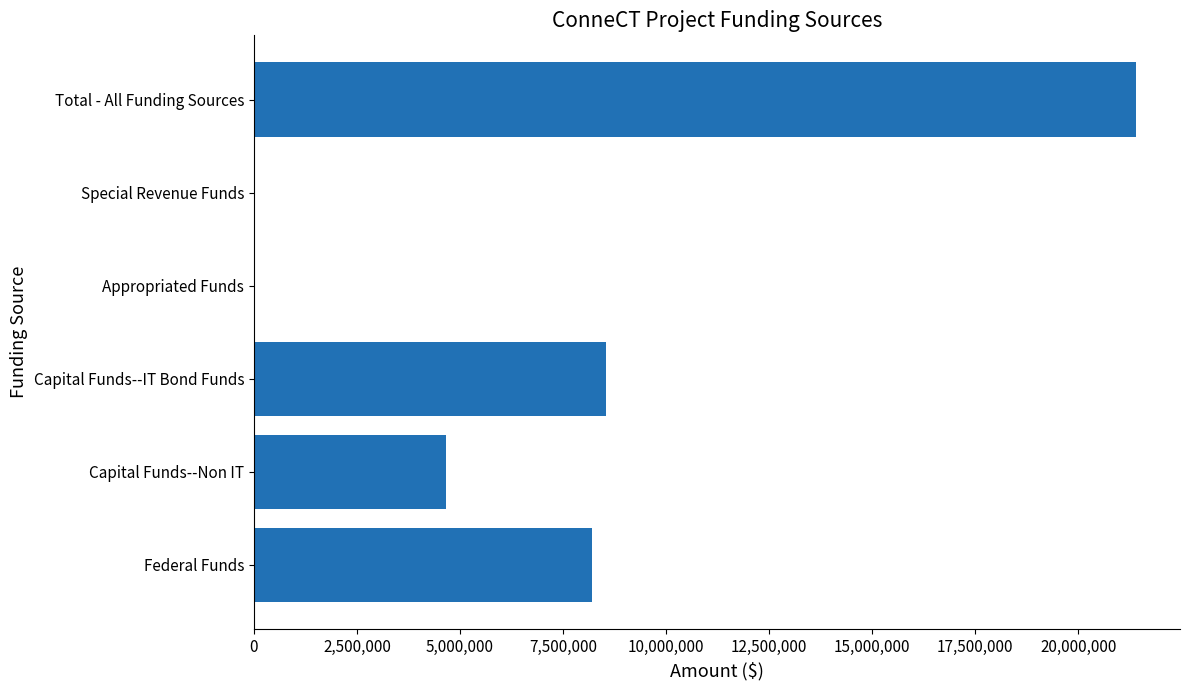

Reading top to bottom, transcribe all the data shown in this chart.

Total - All Funding Sources=21401663	Special Revenue Funds=0	Appropriated Funds=0	Capital Funds--IT Bond Funds=8550041	Capital Funds--Non IT=4652478	Federal Funds=8199144